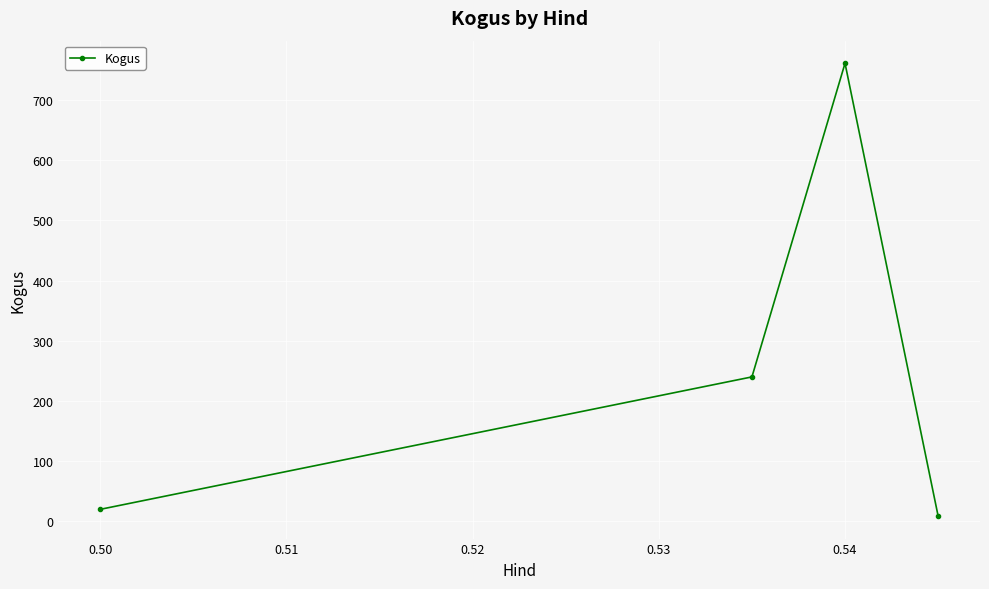

What is the greatest value displayed?

761